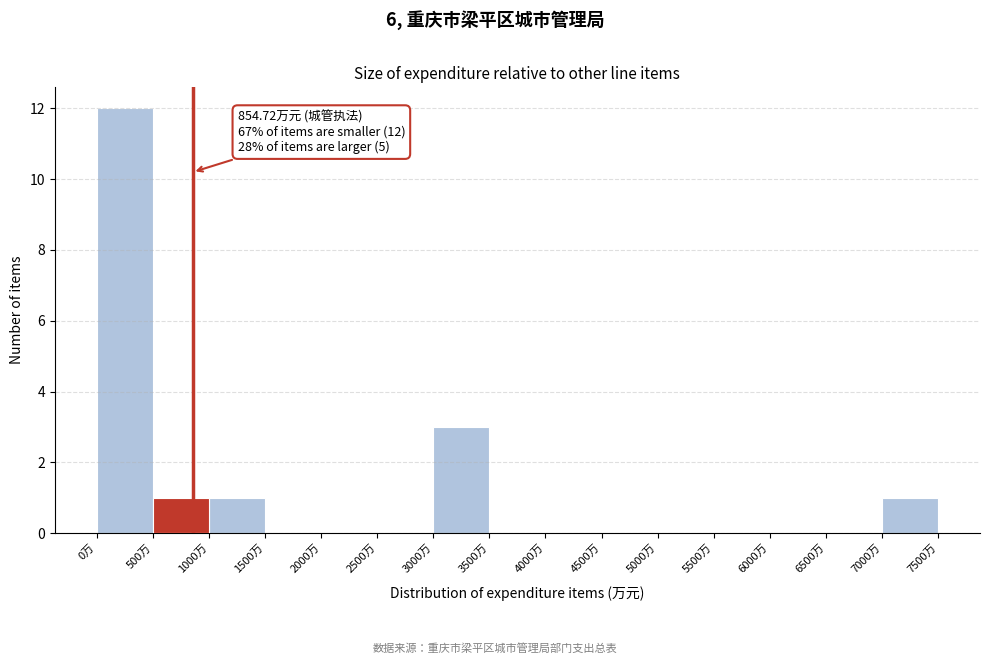

Which range on the x-axis has the tallest bar?

0 to 500